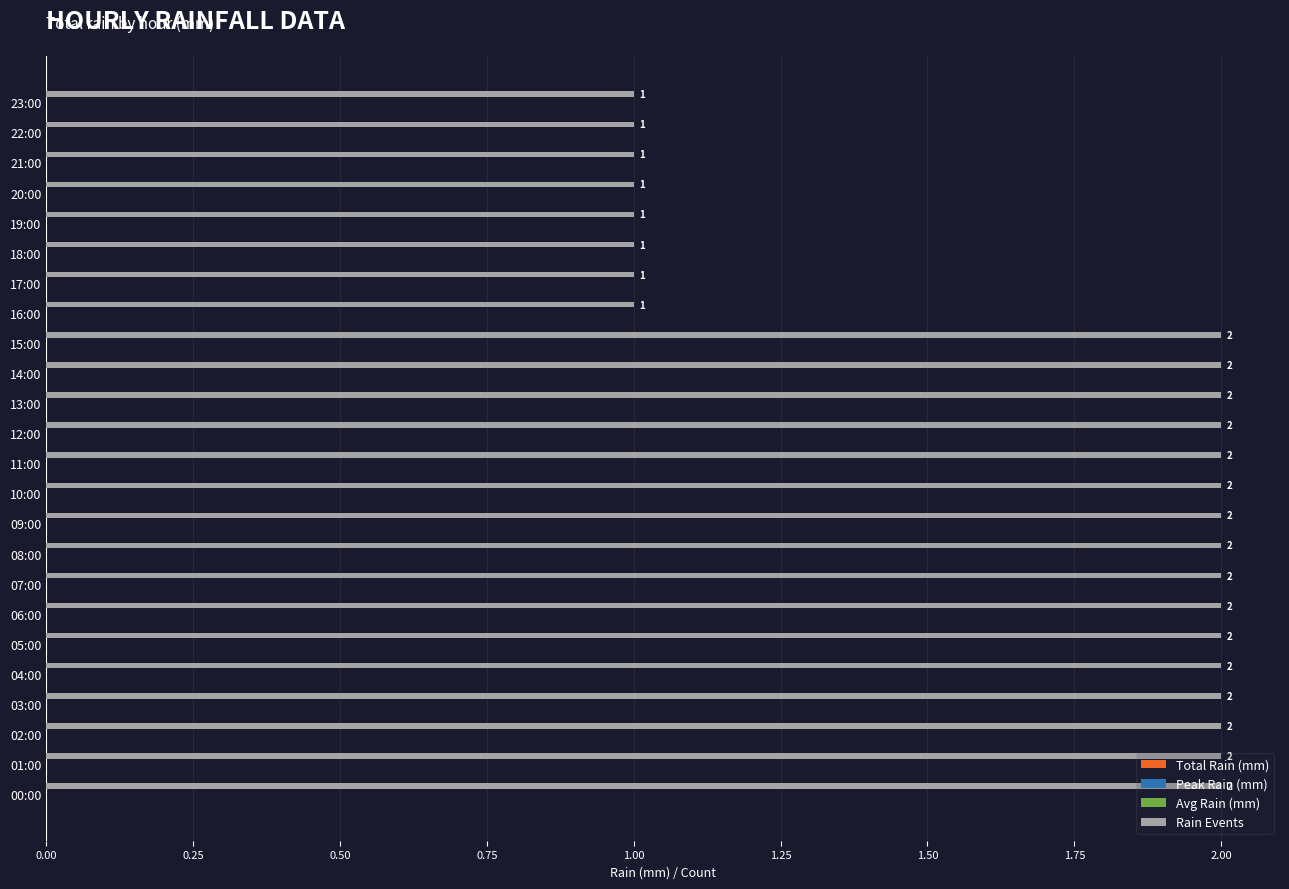

How many values are between 1 and 2?

24